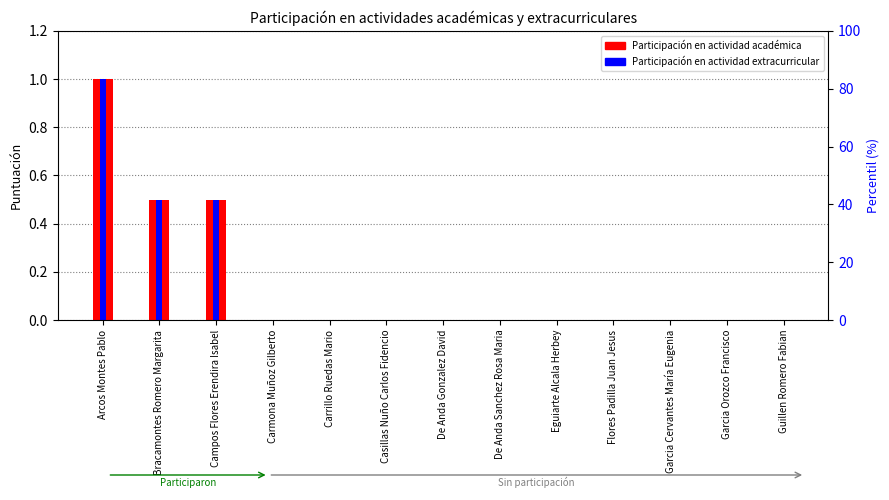

Does the chart contain any negative values?

No